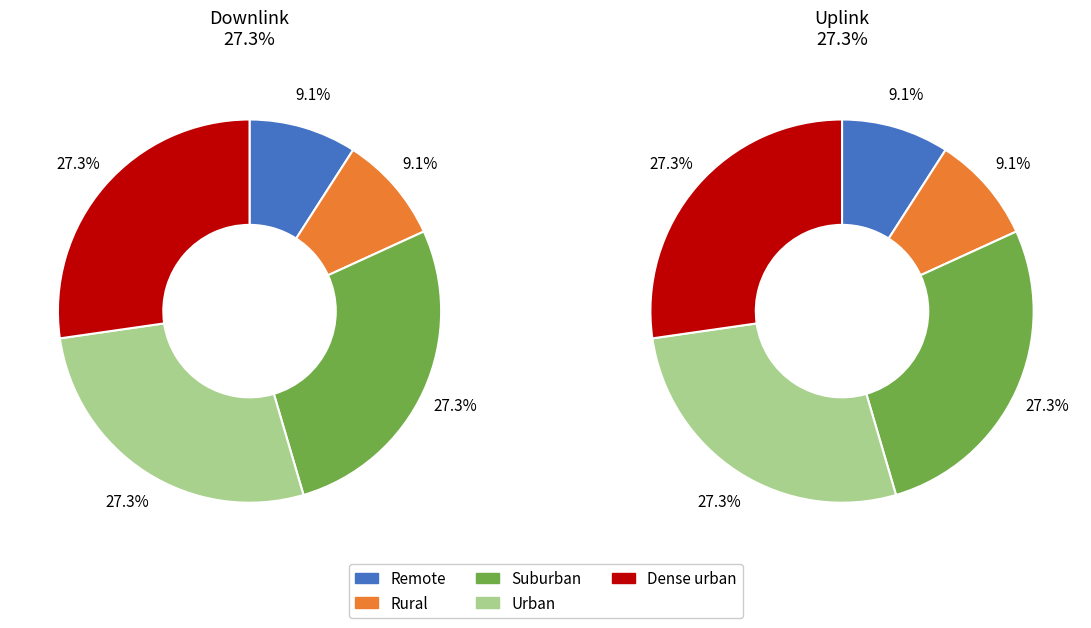

Which category has the biggest portion of the pie?

Suburban